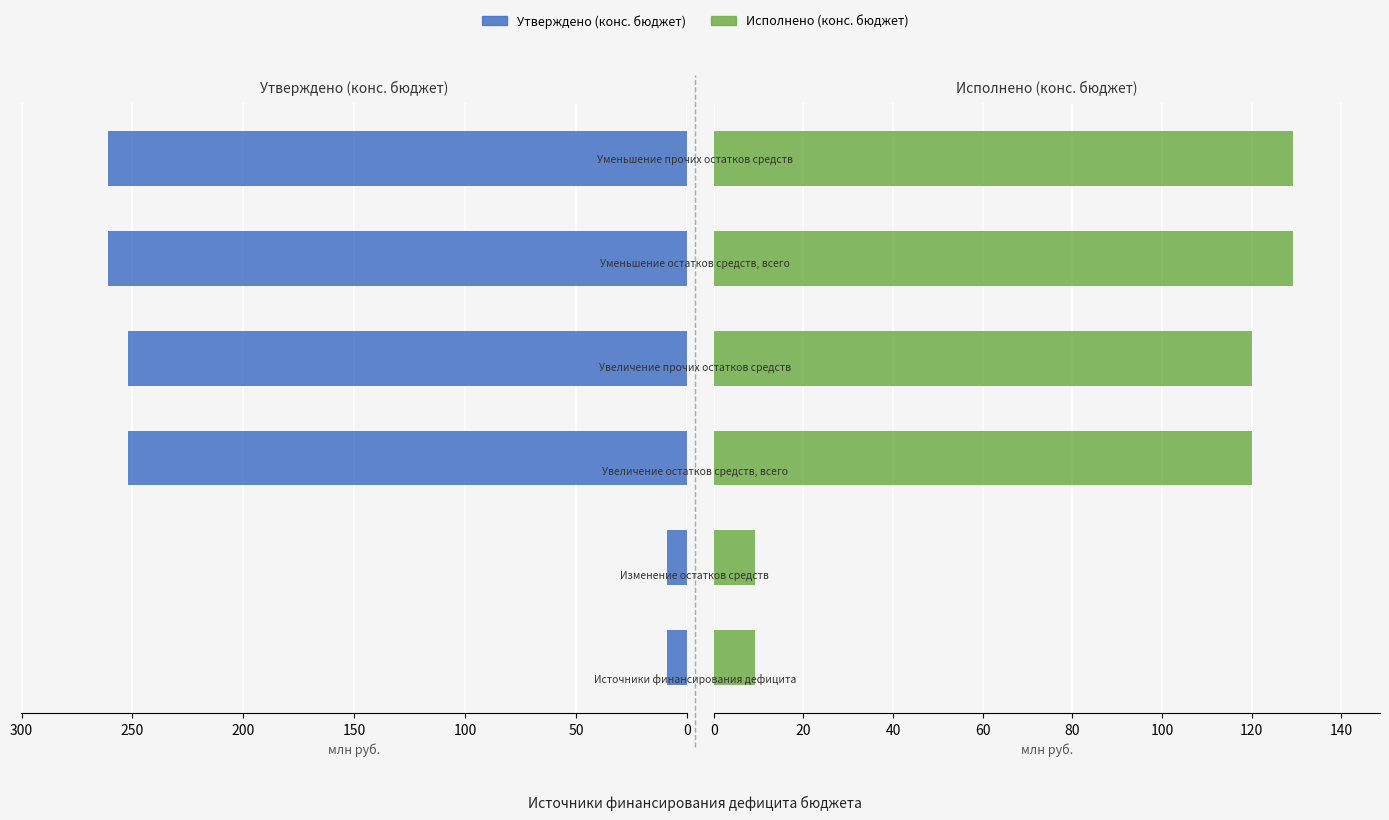

Between 200 and 50, which is larger?

200